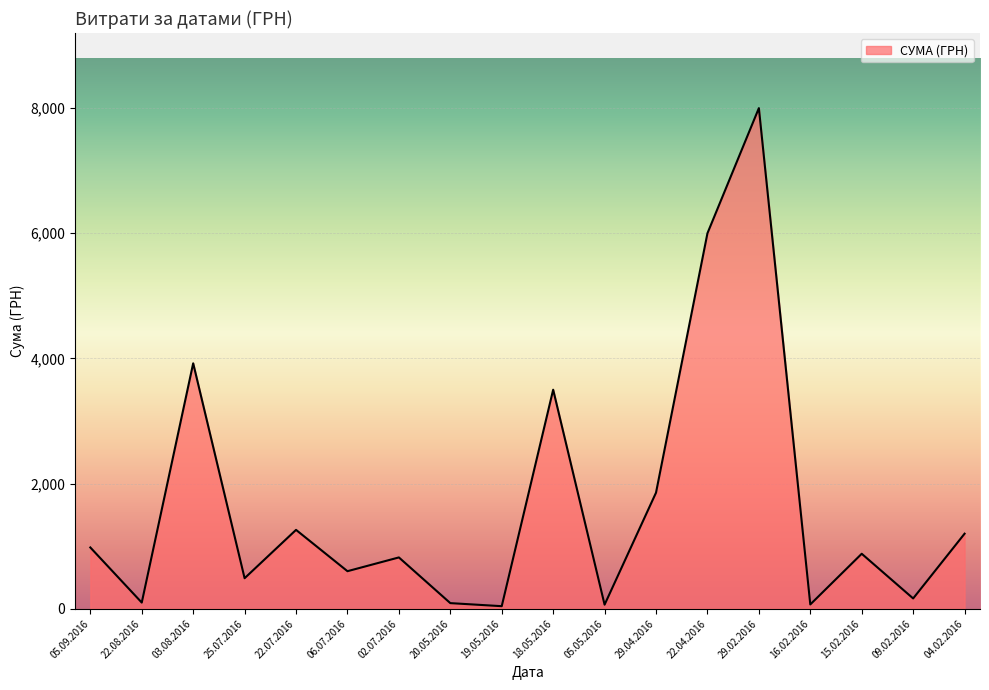

The value at 15.02.2016 is 878.6. True or false?

True